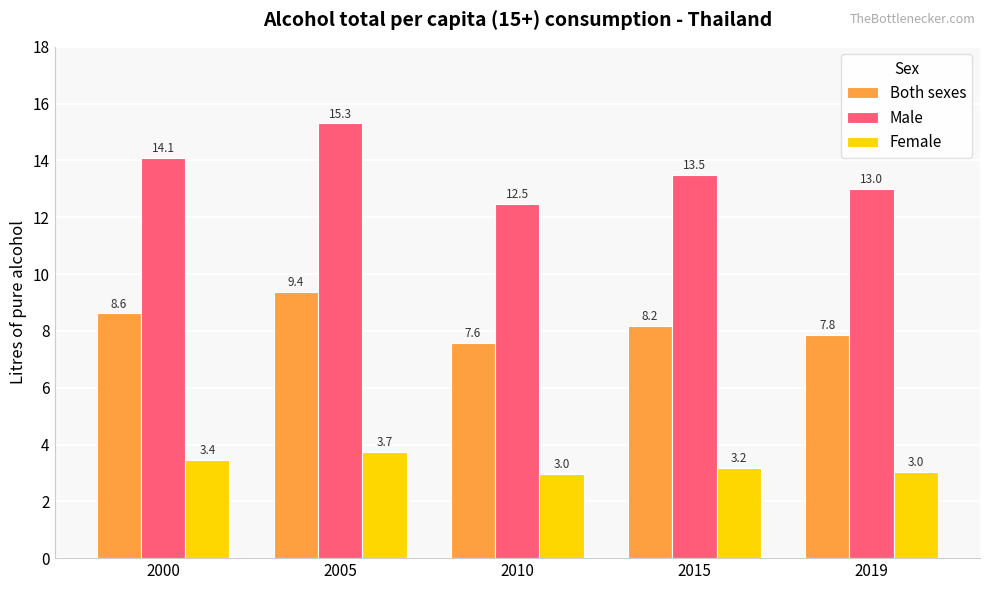

What is the value of the Both sexes bar at the 3rd from the left?

7.6